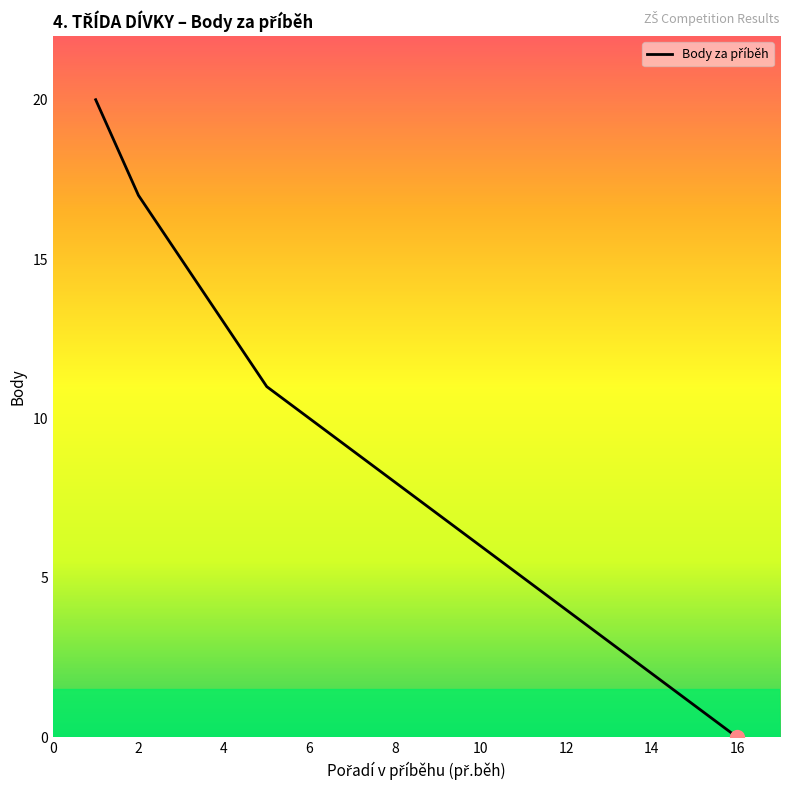

What is the greatest value displayed?

20